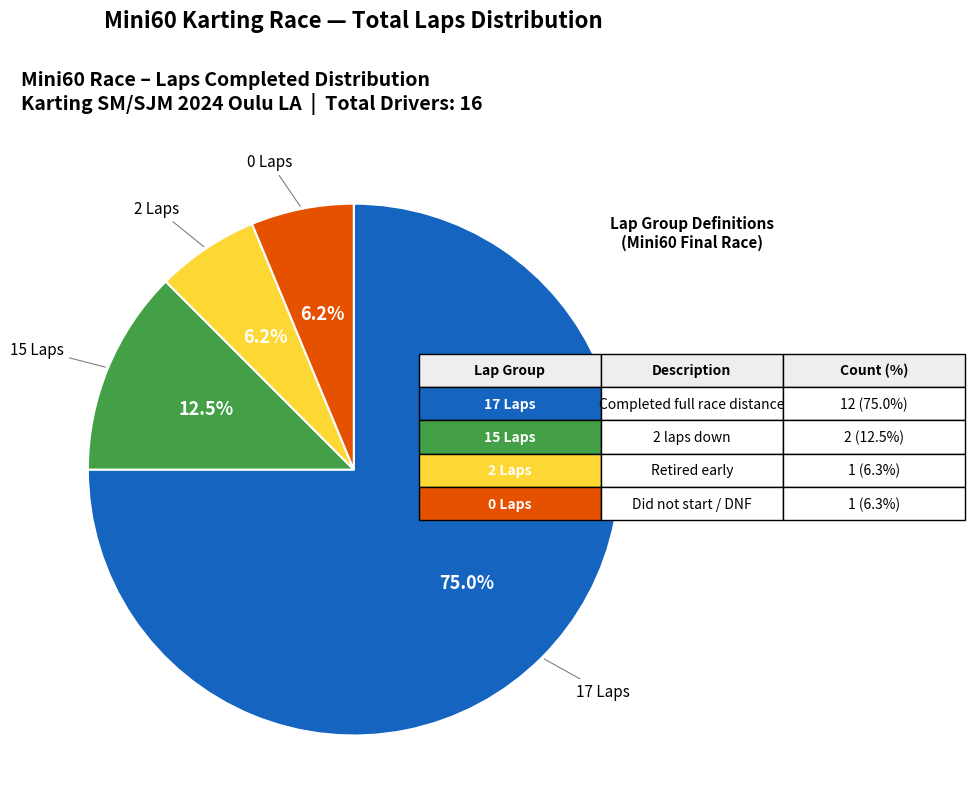

Is there a majority slice in this chart?

Yes